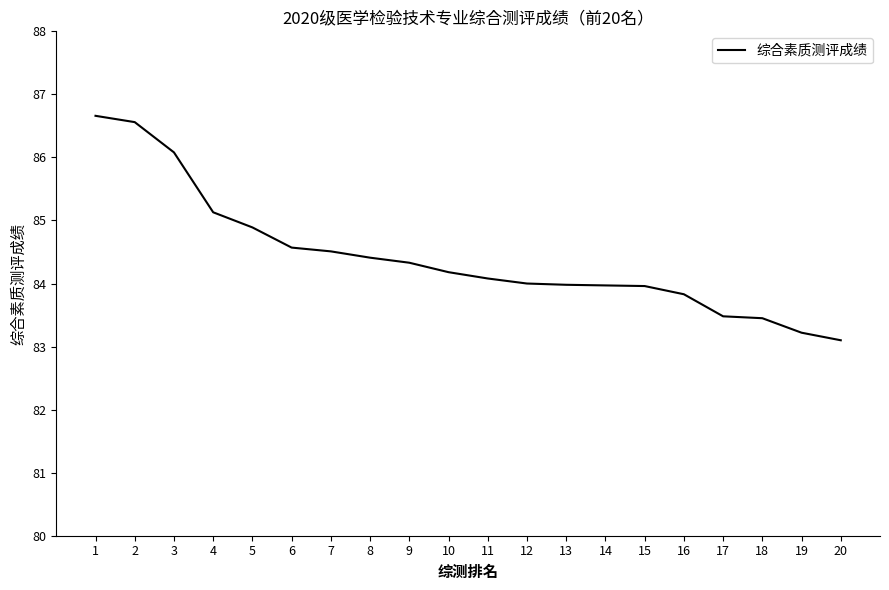

What is the approximate value at 12?

84.0